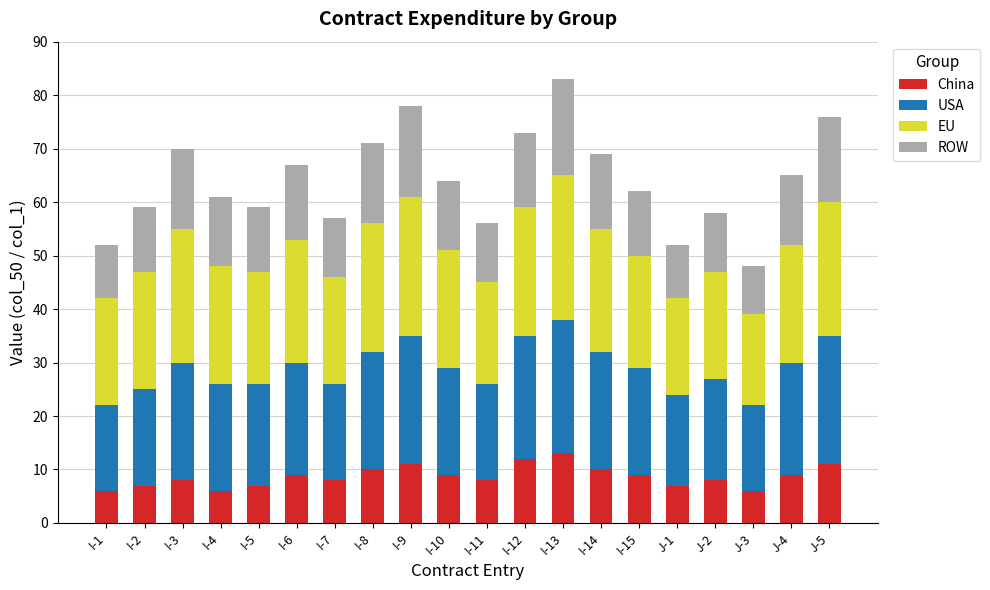

What is the sum of all China values?

174